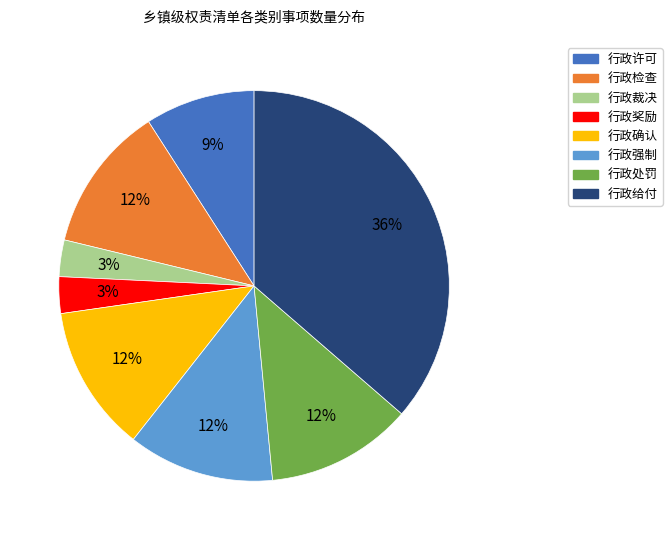

The 行政许可 slice represents 19% of the pie. True or false?

False